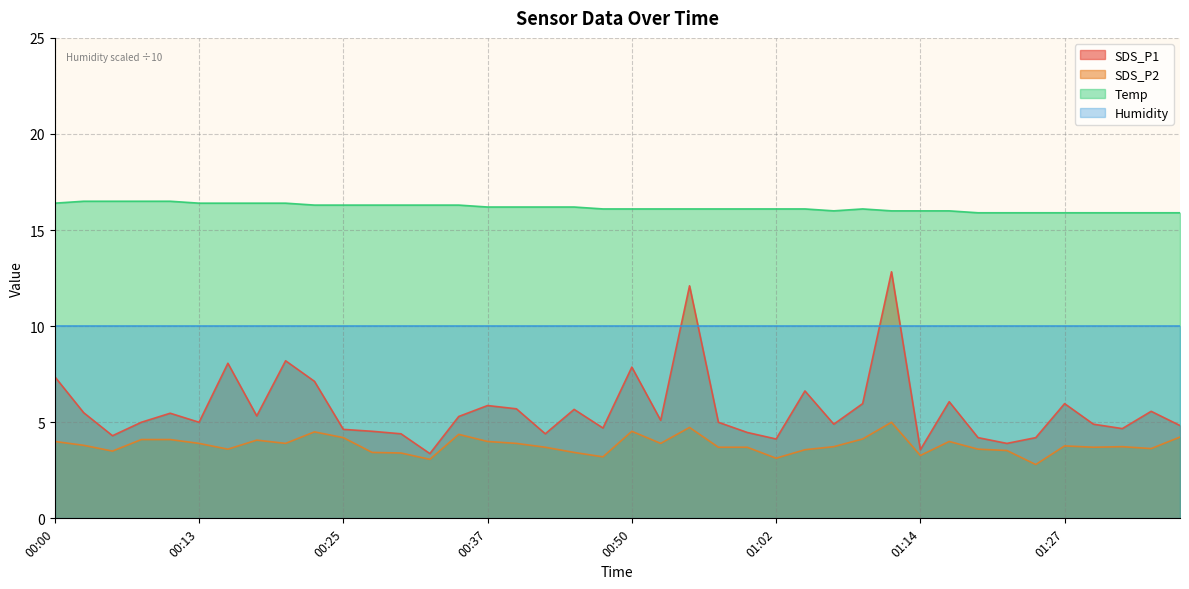

At which category does SDS_P1 reach its first local valley?

00:05